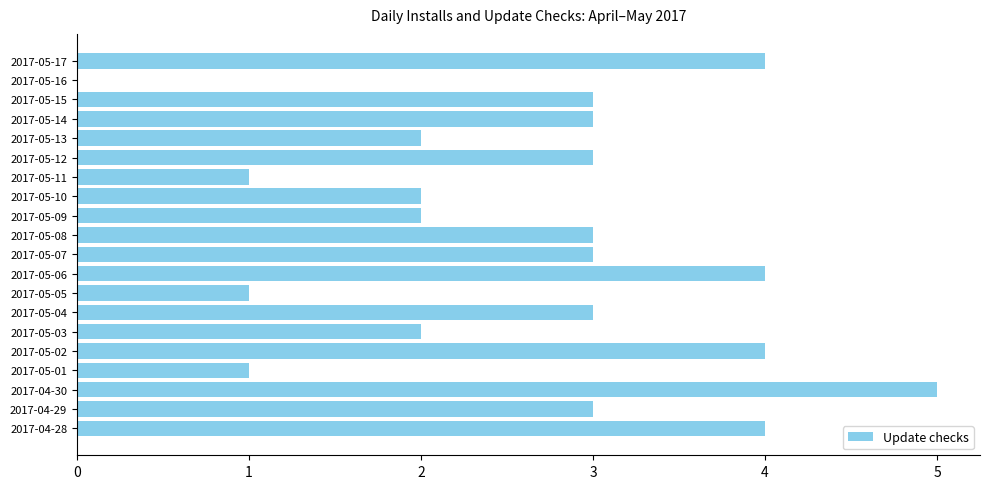

What is the sum of all values?

53